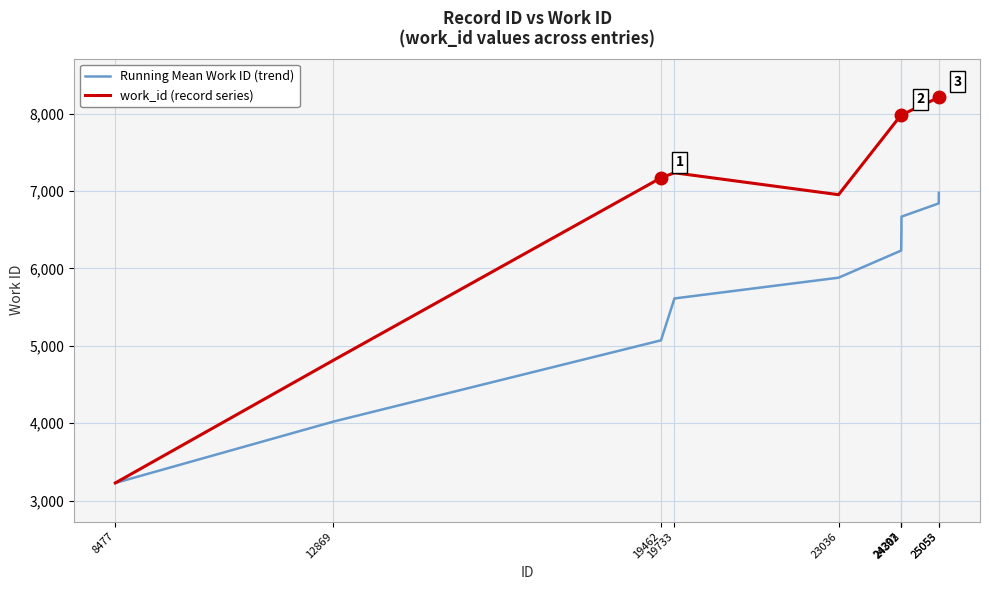

The Running Mean Work ID (trend) series shows 5731.0 at 8477. True or false?

False